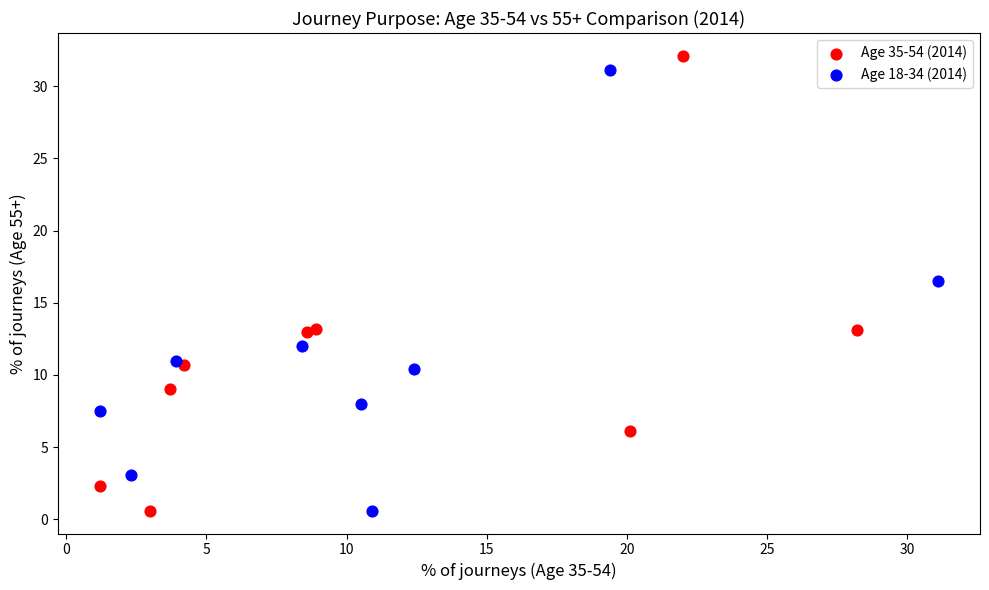

Which series has the largest Y range (max minus min)?

Age 35-54 (2014)